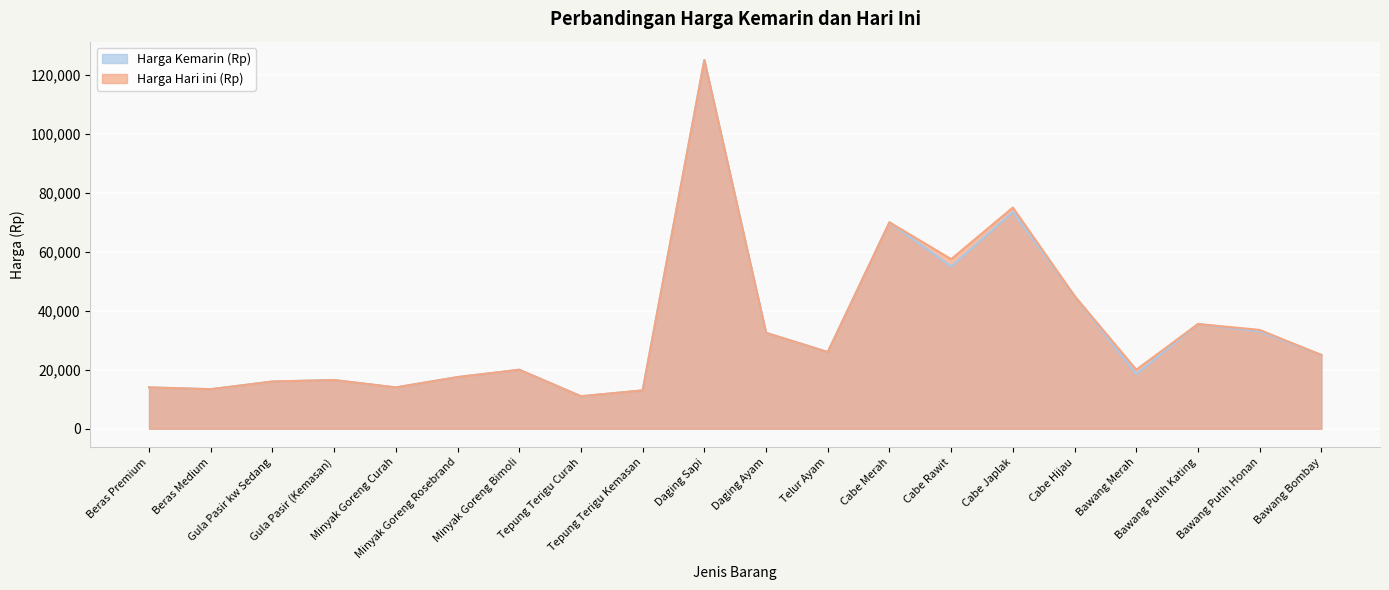

How many data points in Harga Kemarin (Rp) are above 25000?

9